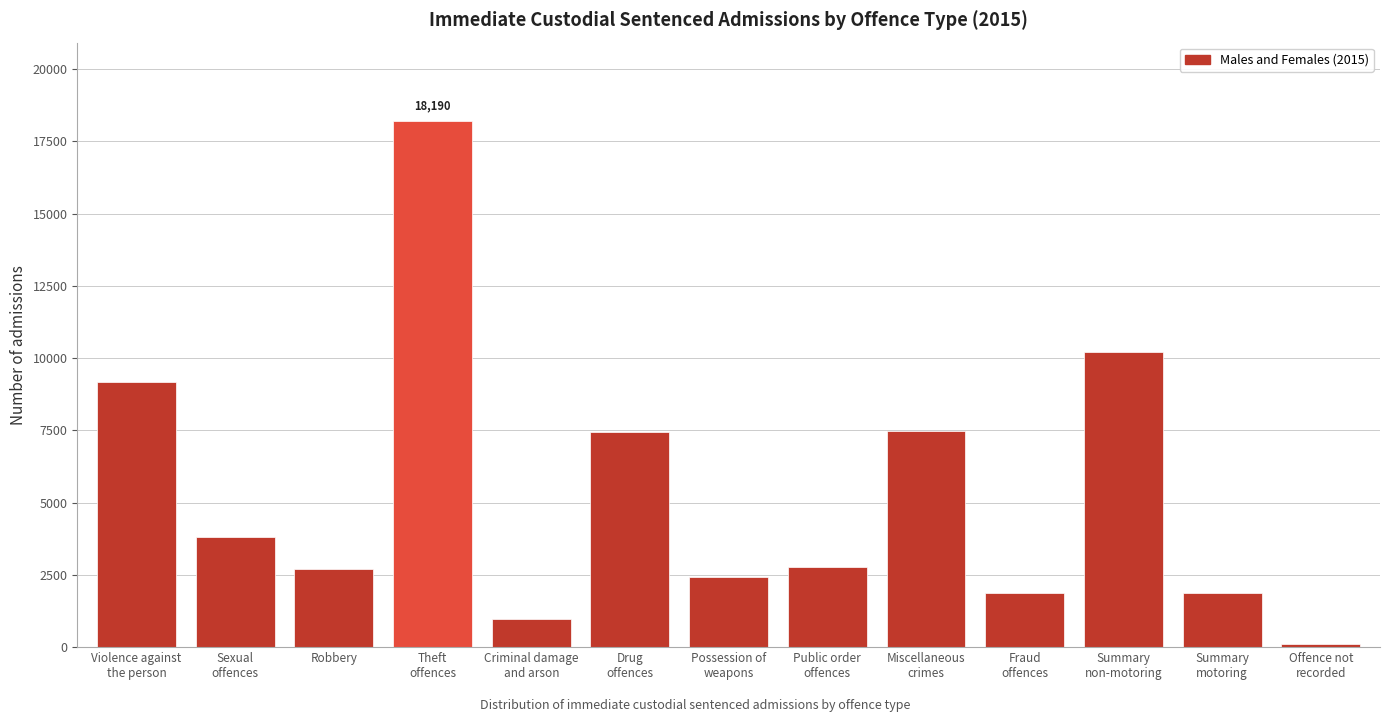

What is the greatest value displayed?

18190